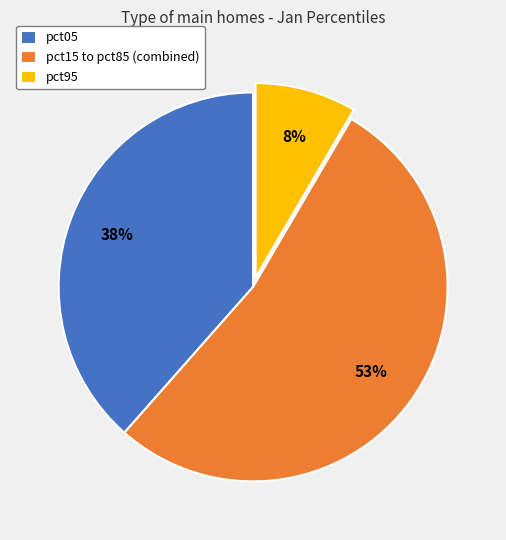

True or false: pct95 accounts for 8% of the total.

True